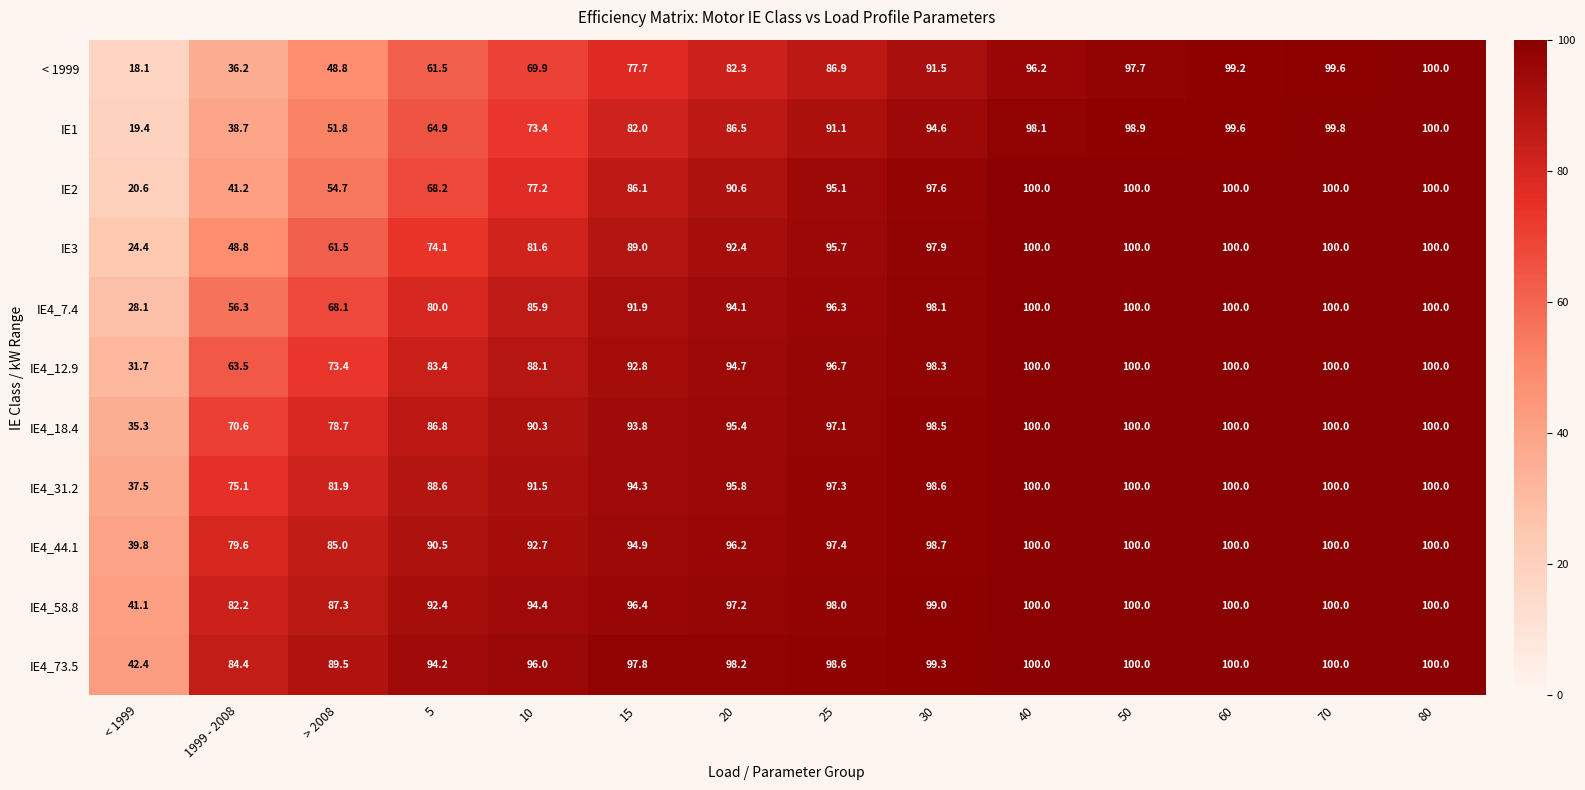

What is the average value of the IE4_44.1 series?

91.1